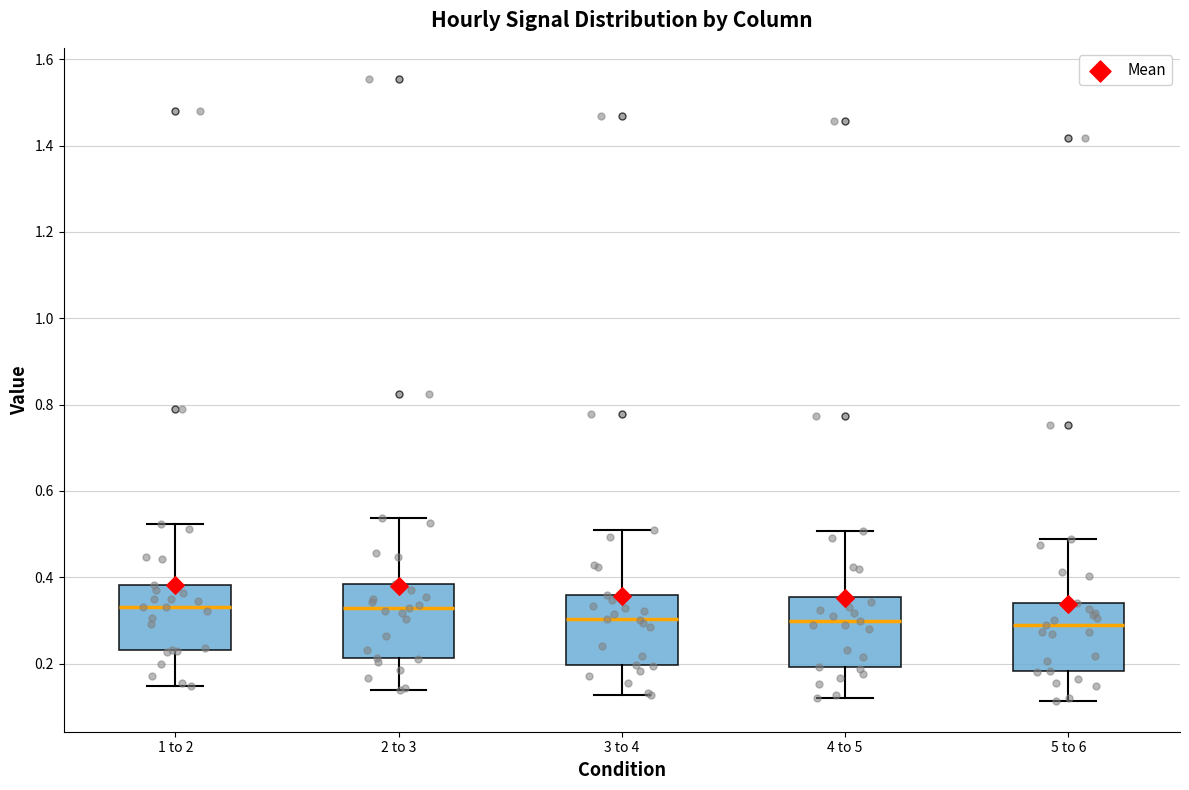

Reading left to right, transcribe this box plot: for each box, give where its median line is, the range the box spans, and where its two whiskers end, as read against the y-axis. The values are not printed on the chart, so give them approximately, as read against the axis.

1 to 2: median 0.34, box 0.24 to 0.38, whiskers 0.14 to 0.52
2 to 3: median 0.32, box 0.22 to 0.38, whiskers 0.14 to 0.54
3 to 4: median 0.30, box 0.20 to 0.36, whiskers 0.12 to 0.50
4 to 5: median 0.30, box 0.20 to 0.36, whiskers 0.12 to 0.50
5 to 6: median 0.28, box 0.18 to 0.34, whiskers 0.12 to 0.48